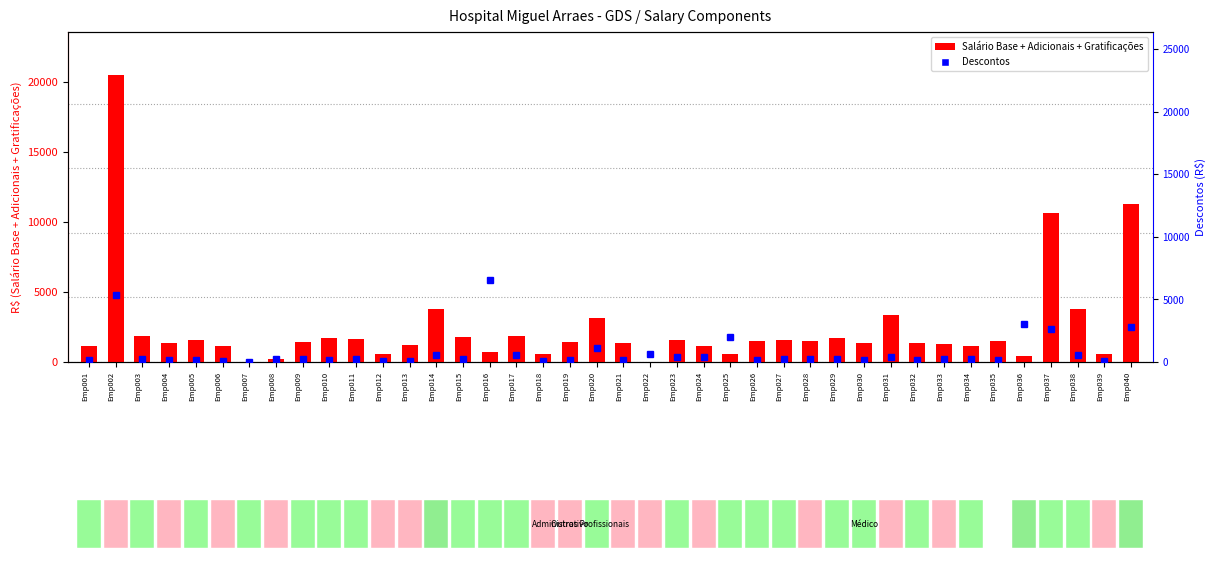

What is the difference between the second highest and minimum values?

11304.0